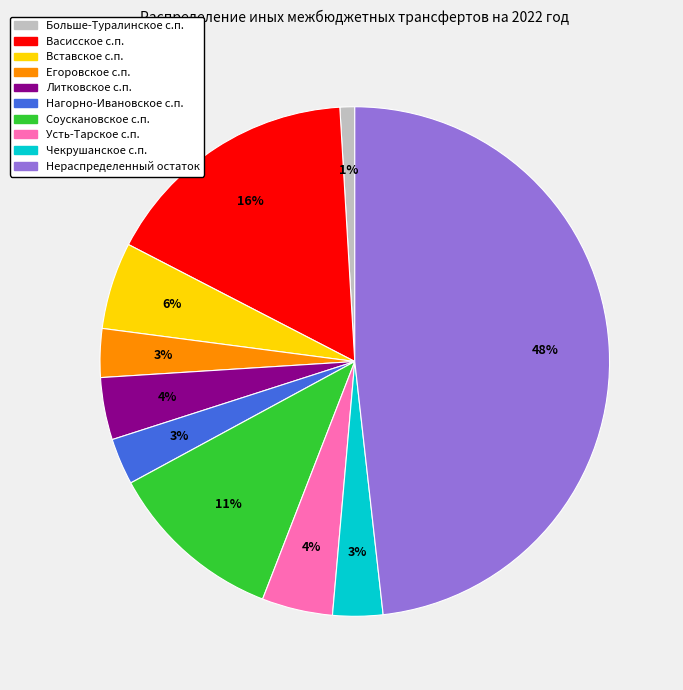

To the nearest percent, what is the difference between the largest and smallest slice percentages?

47%